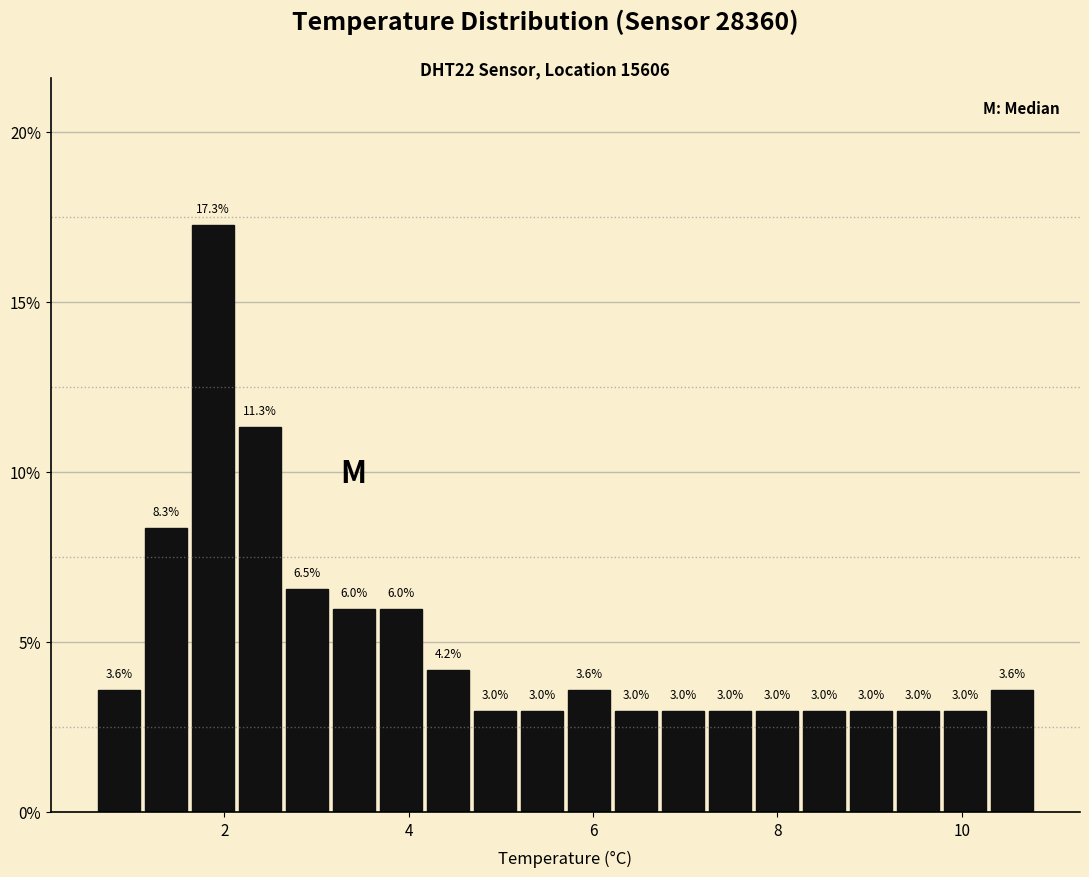

Around what value on the x-axis is the tallest bar? Give the approximate position of its centre, as read against the axis.

1.8